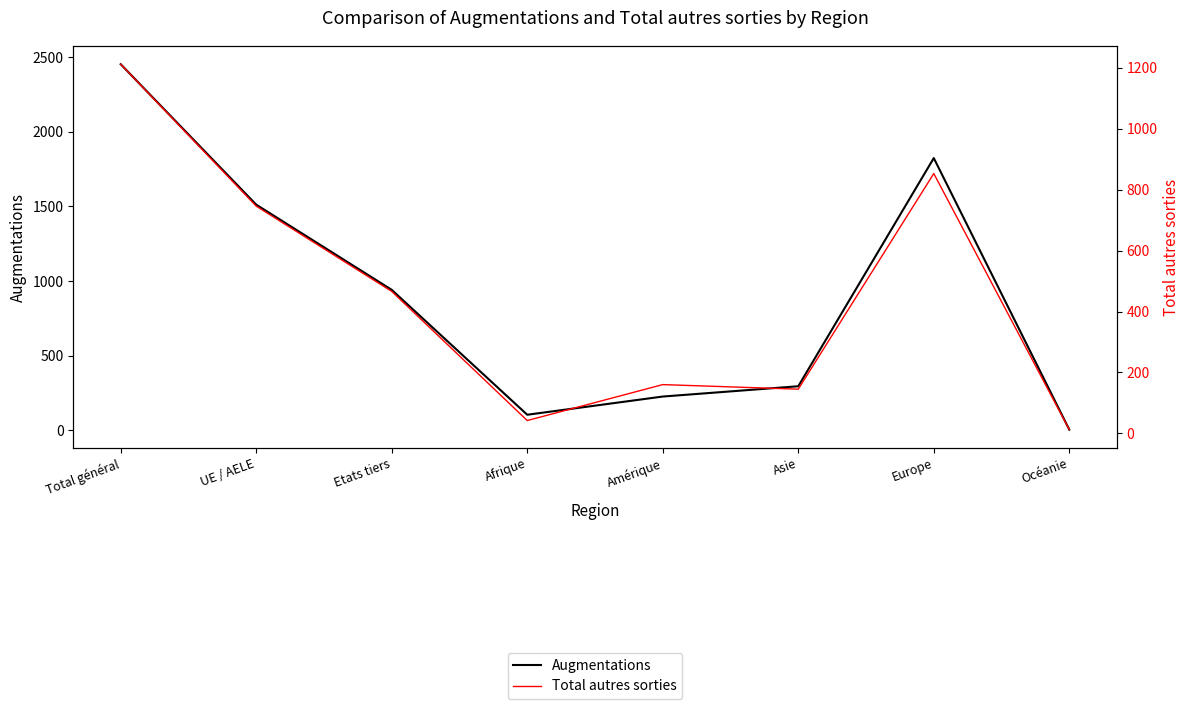

True or false: Total autres sorties has a value of 12 at Océanie.

True